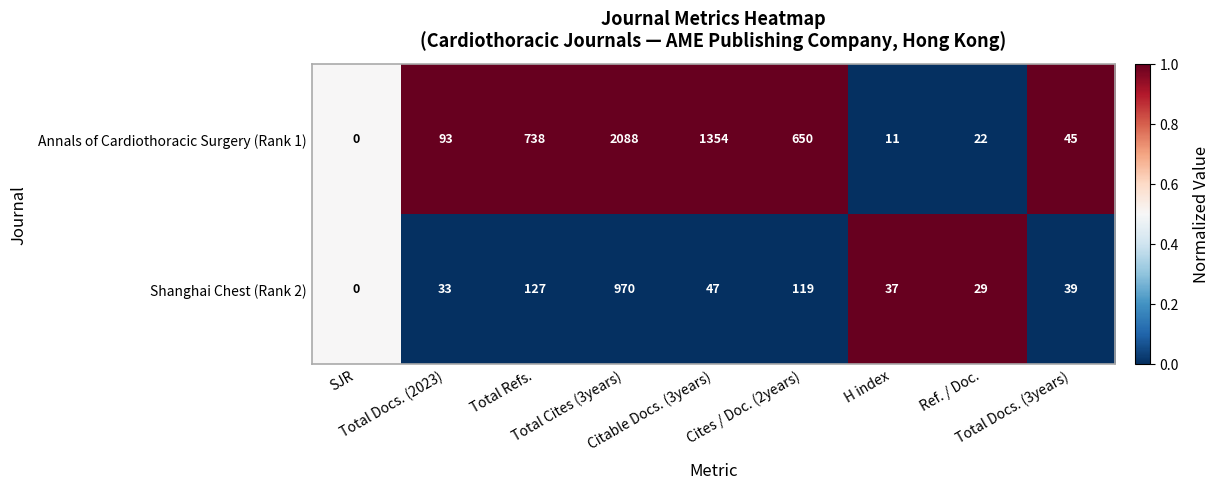

List the series in order of their overall mean, highest first.

Annals of Cardiothoracic Surgery (Rank 1), Shanghai Chest (Rank 2)